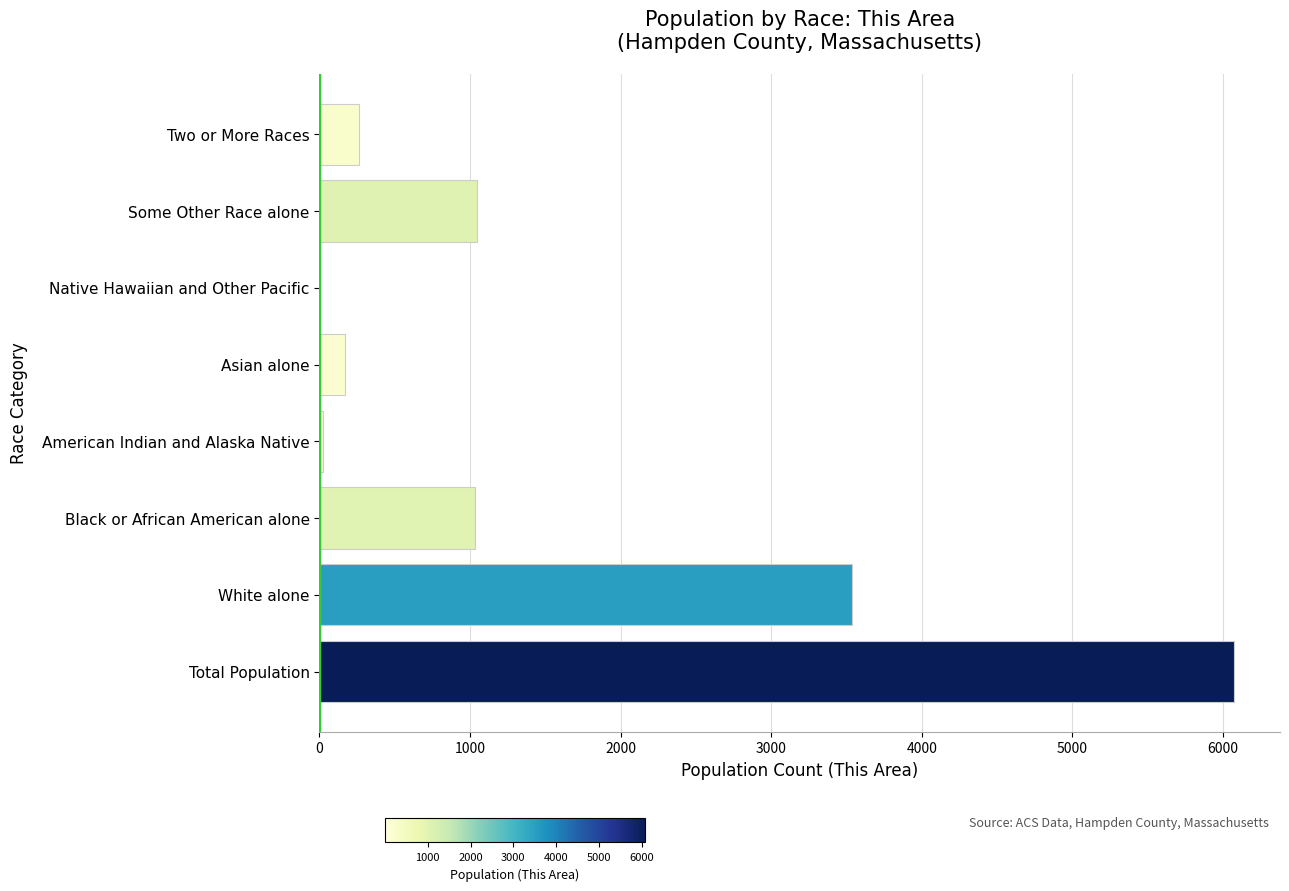

Where is the data nearest to the value 3038?

White alone